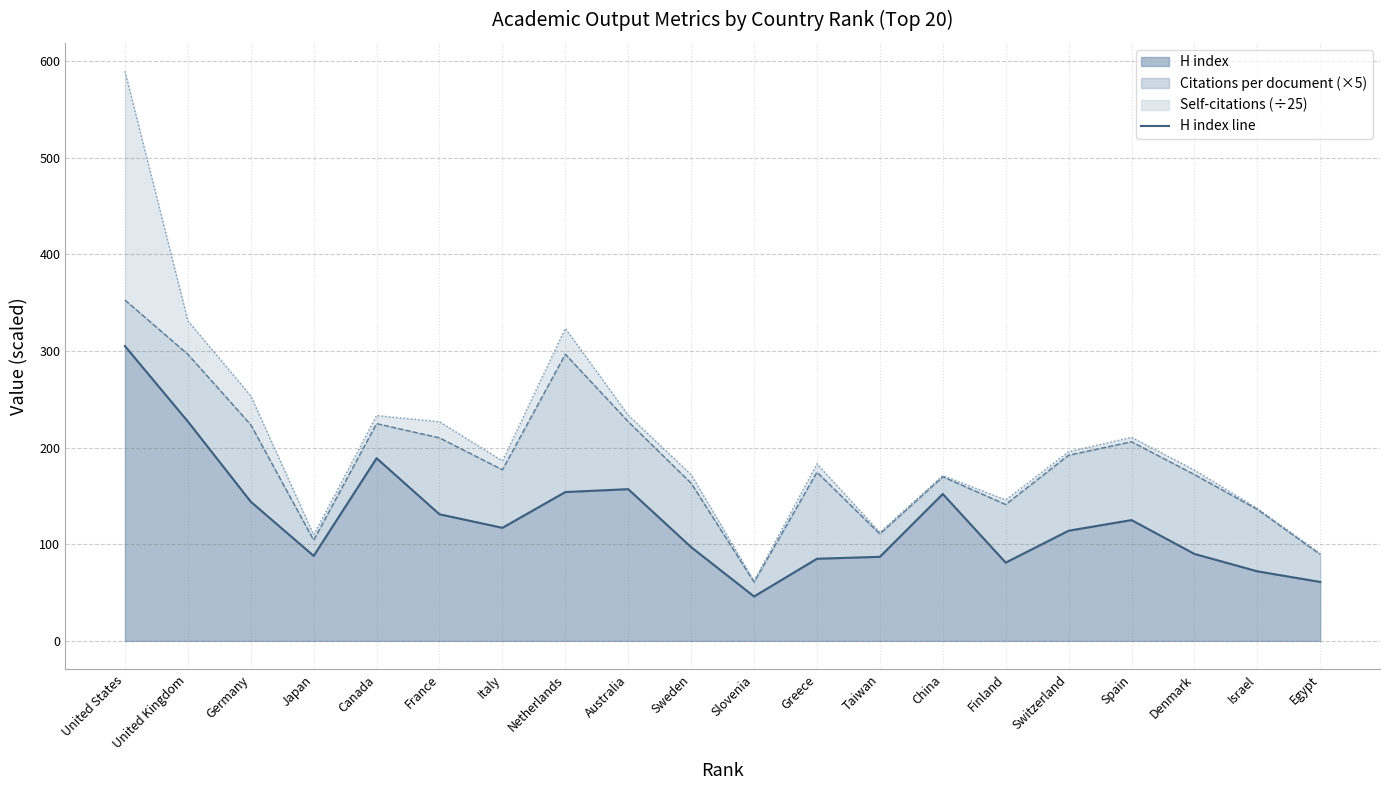

What is the greatest value displayed?

305